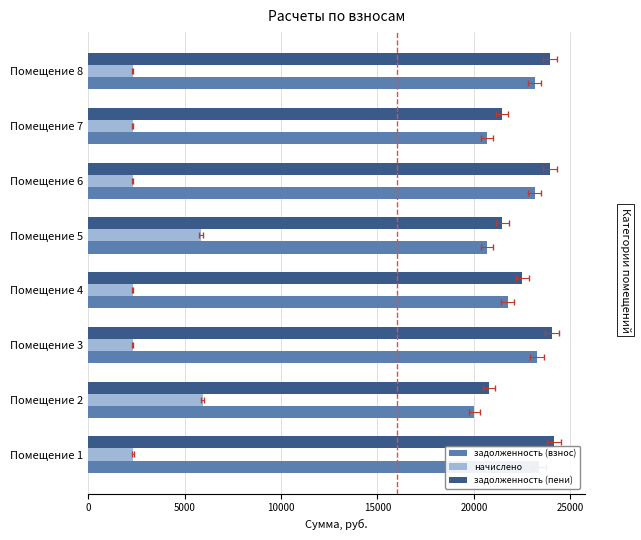

What is the greatest value displayed?

24148.7